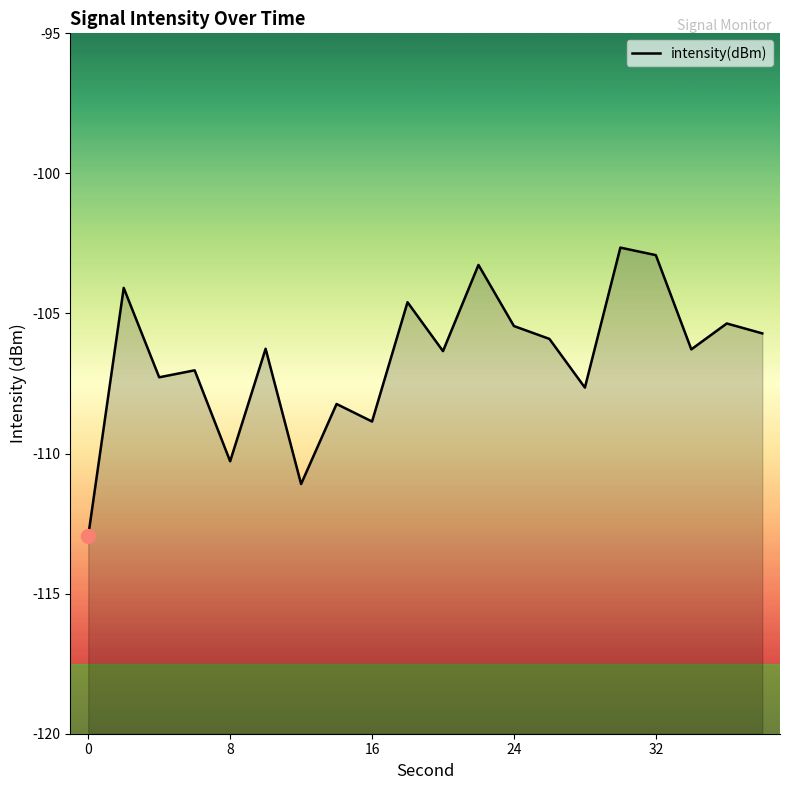

Reading left to right, what are all the values shown in this chart?

-112.9	-104.1	-107.3	-107.0	-110.3	-106.3	-111.1	-108.2	-108.9	-104.6	-106.3	-103.3	-105.4	-105.9	-107.6	-102.6	-102.9	-106.3	-105.4	-105.7